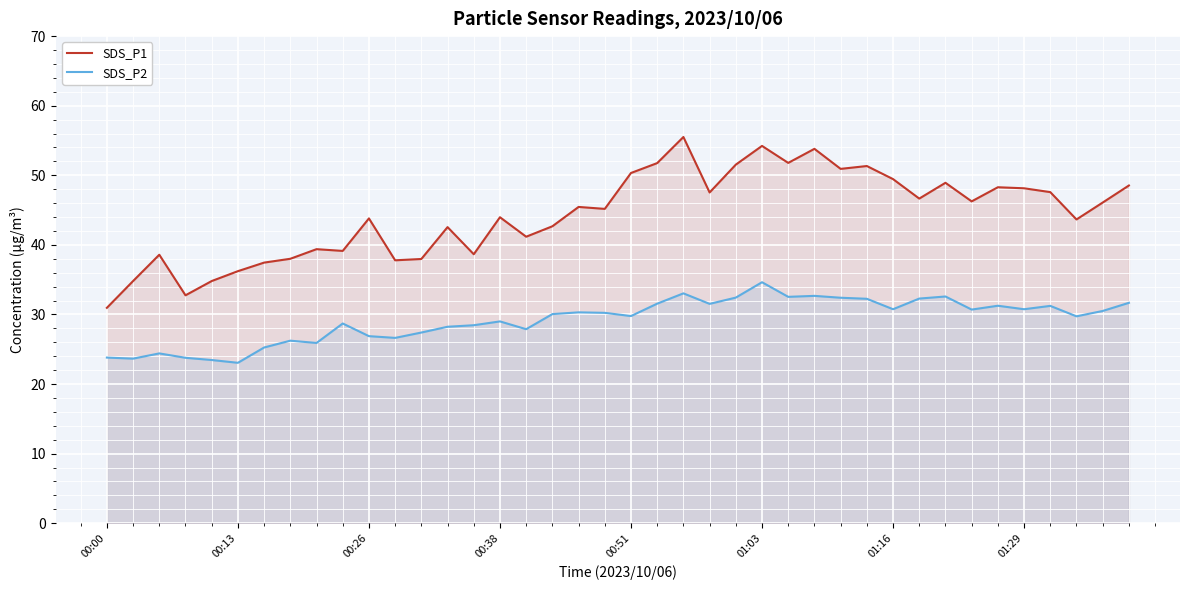

What is the difference between the maximum and minimum values in the SDS_P2 series?

11.6